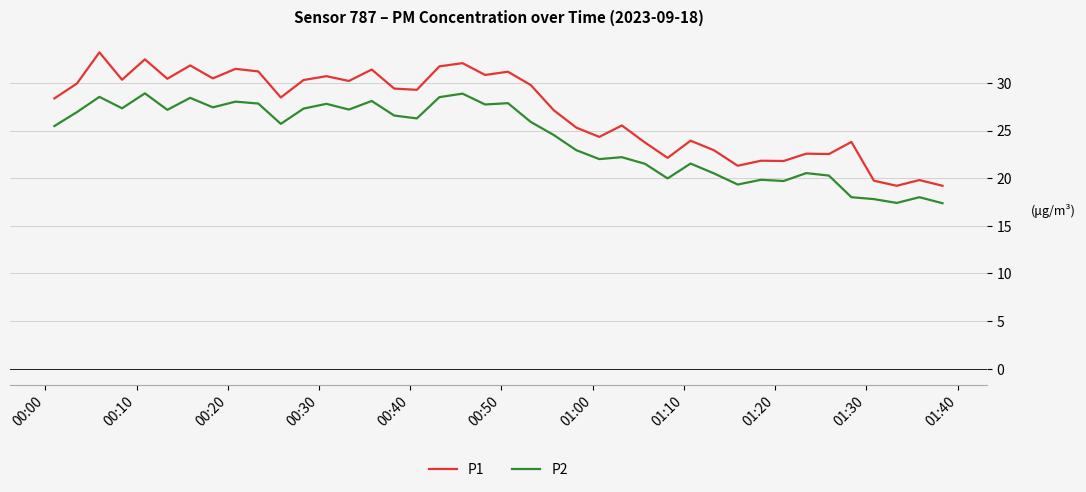

What is the highest value of the P2 series?

28.9